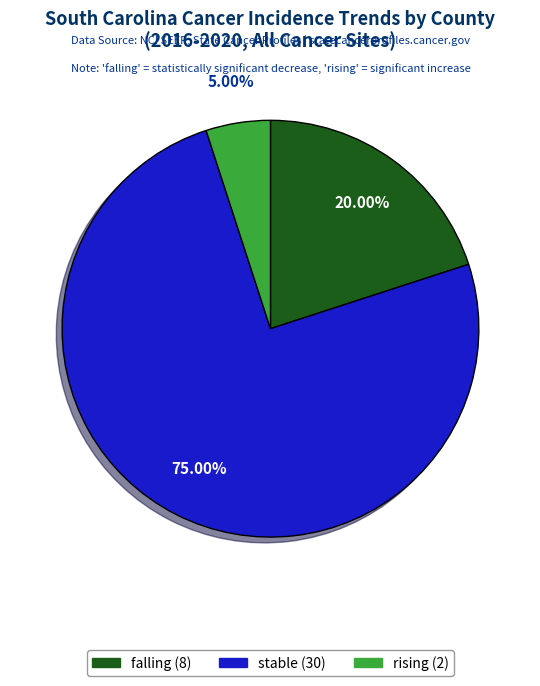

Rank the categories by value from lowest to highest.

rising, falling, stable